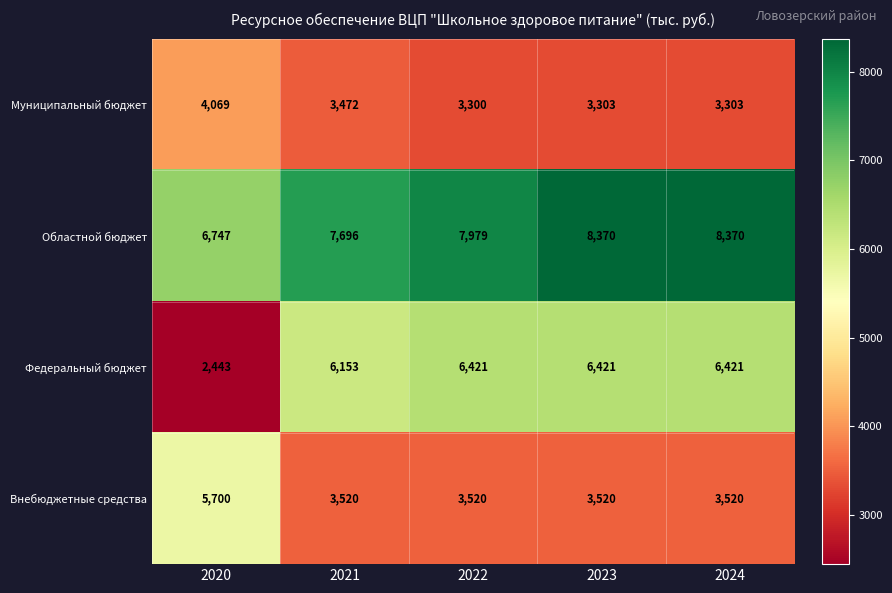

What is the difference between the Федеральный бюджет values at 2020 and 2023?

3978